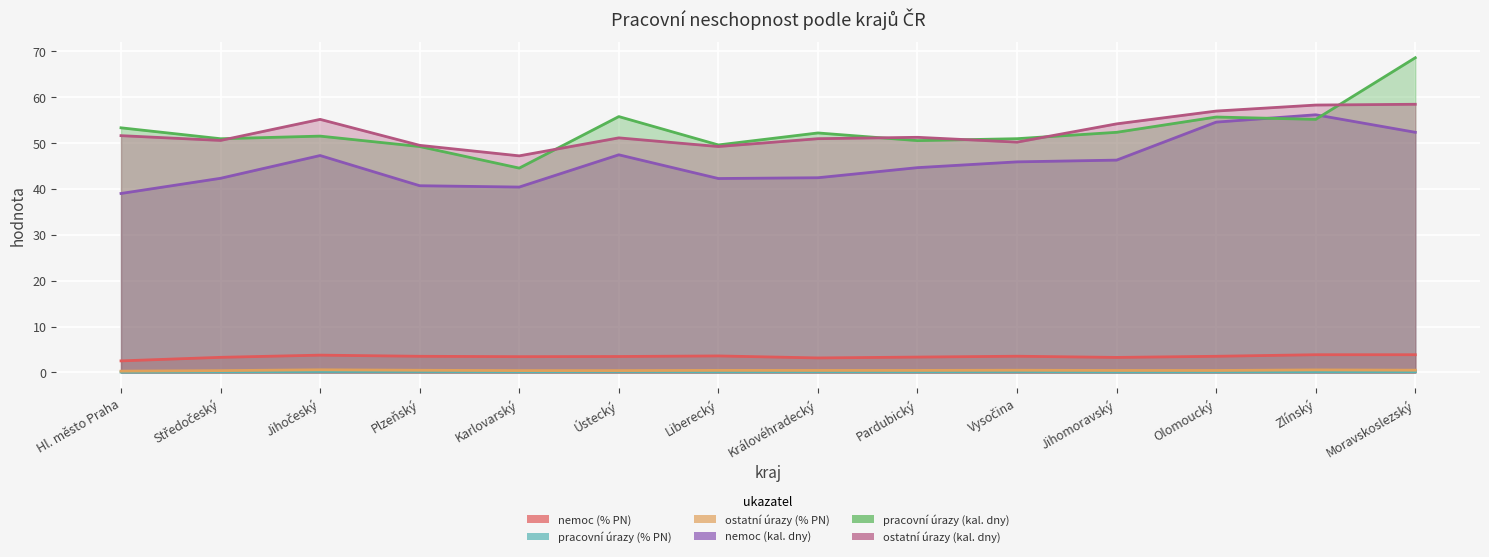

What is the difference between the ostatní úrazy (kal. dny) values at Hl. město Praha and Středočeský?

1.0